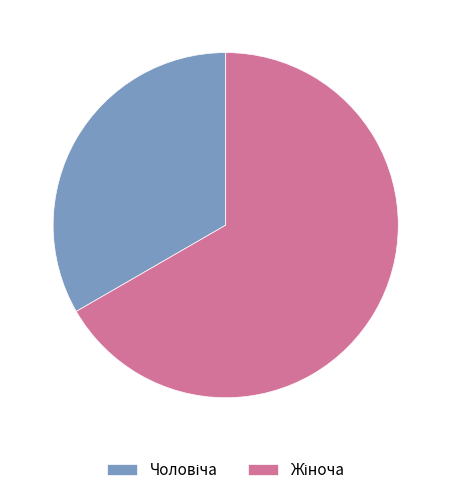

Is there any slice that represents more than half of the pie?

Yes